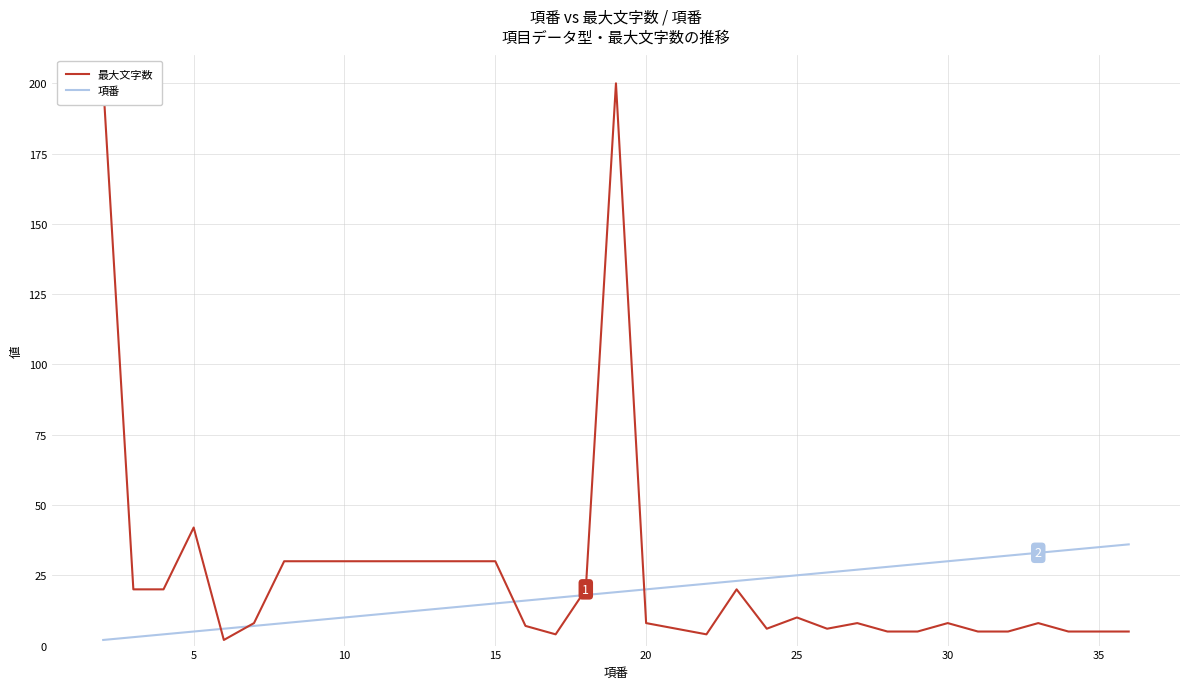

True or false: 最大文字数 has more than 2 interior local peaks.

True